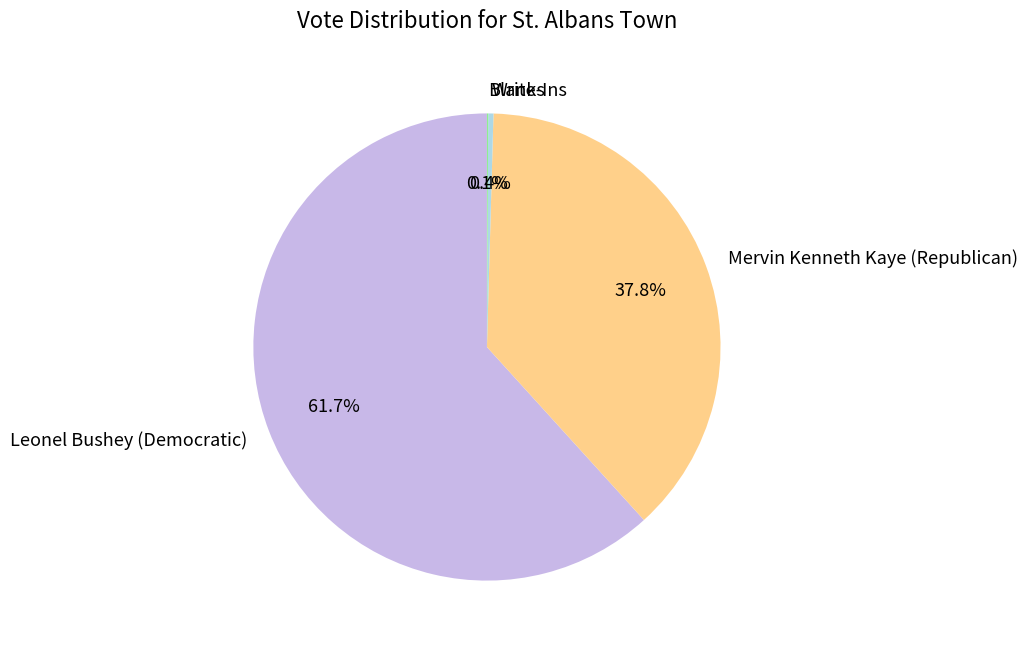

Is the sum of Write-Ins and Mervin Kenneth Kaye (Republican) greater than half?

No